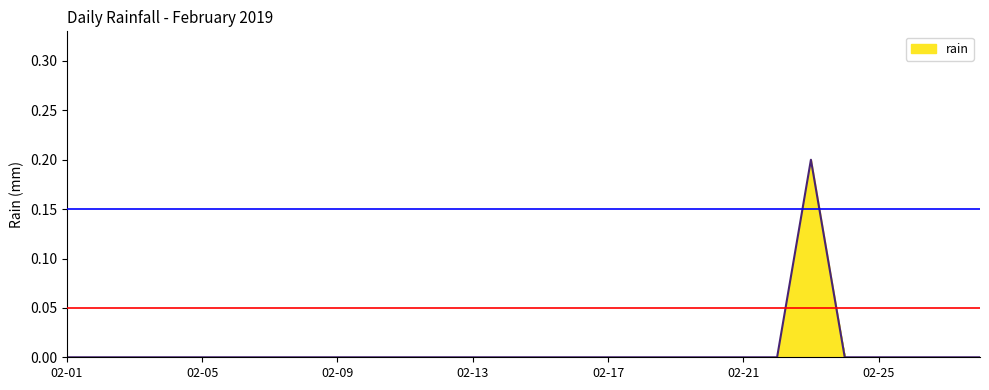

Reading right to left, transcribe all the data shown in this chart.

0.0	0.0	0.0	0.0	0.0	0.2	0.0	0.0	0.0	0.0	0.0	0.0	0.0	0.0	0.0	0.0	0.0	0.0	0.0	0.0	0.0	0.0	0.0	0.0	0.0	0.0	0.0	0.0